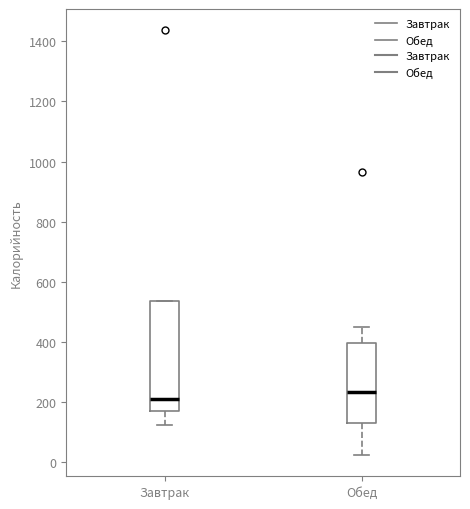

Which box's median line is the lowest?

Завтрак